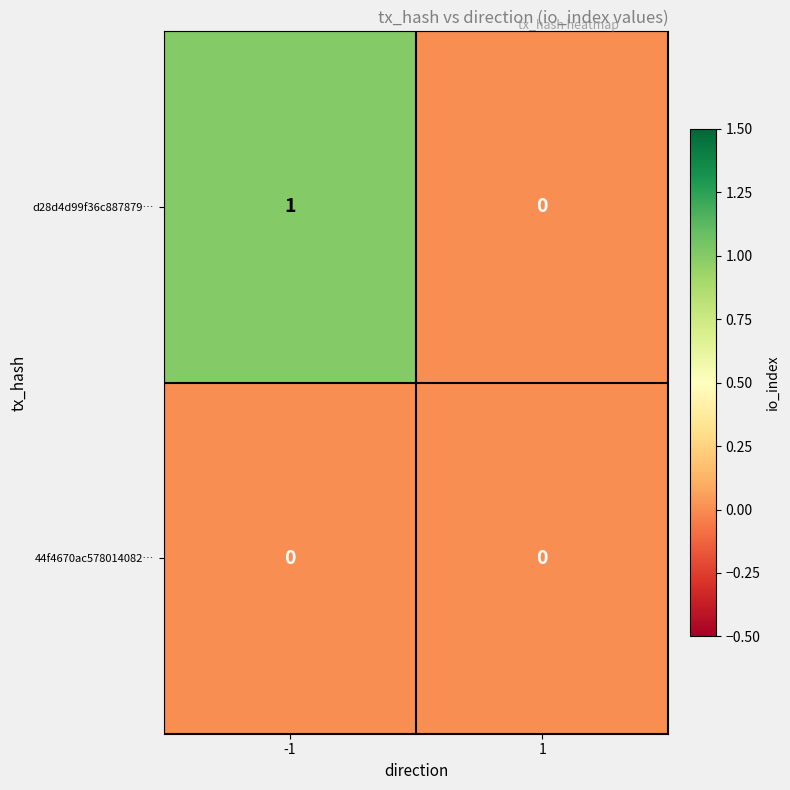

Reading right to left, transcribe all the data shown in this chart.

d28d4d99f36c887879…: 1=0	-1=1
44f4670ac578014082…: 1=0	-1=0